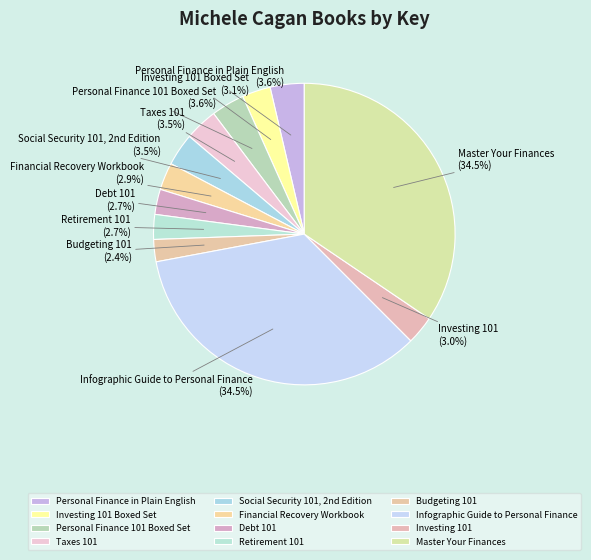

Approximately how many times larger is the value at Retirement 101 compared to Investing 101?

0.9